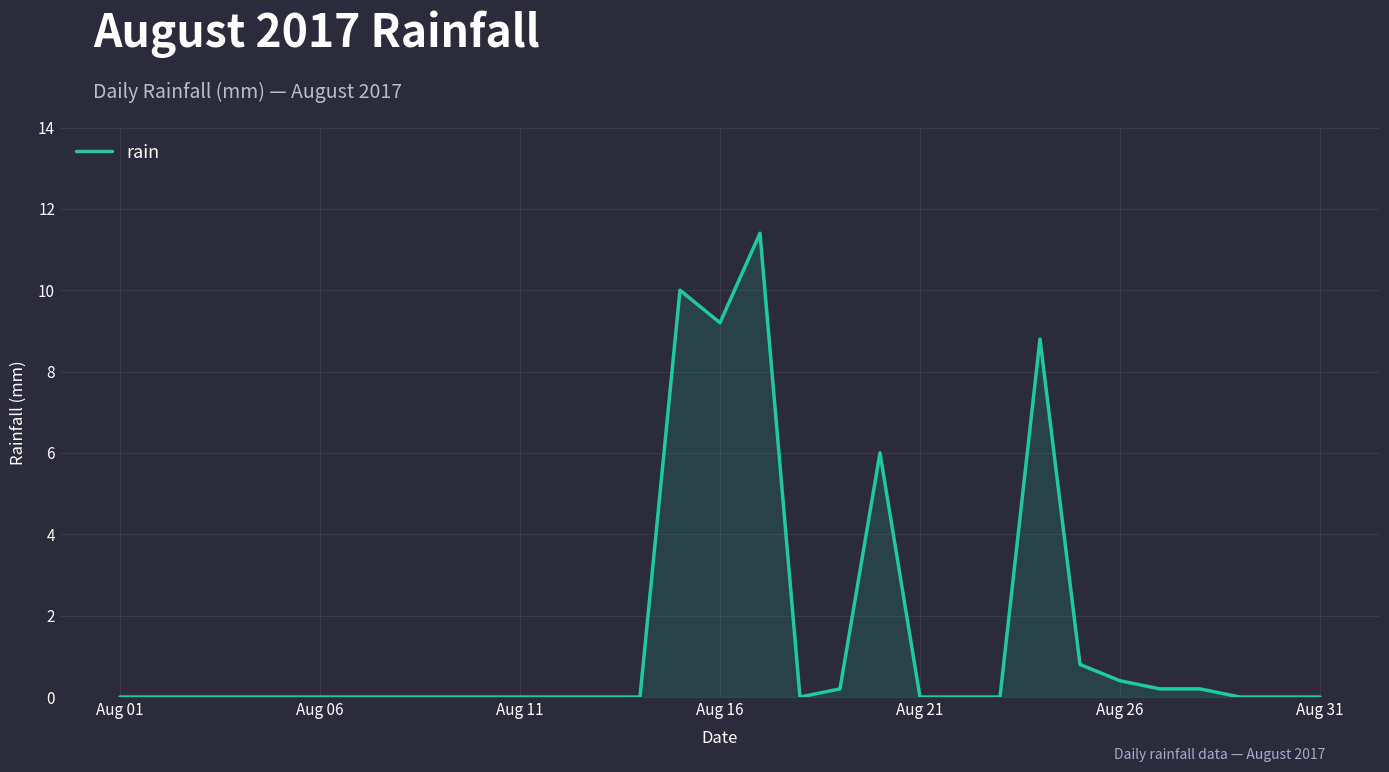

What is the difference between the maximum and minimum values?

11.4